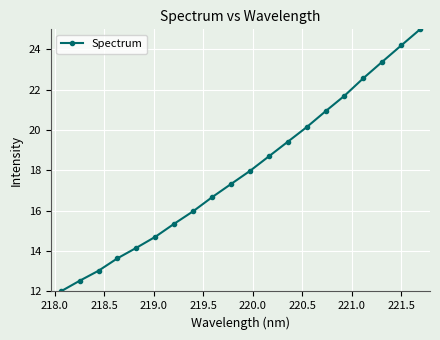

What is the value of the 7th point from the left?

15.4